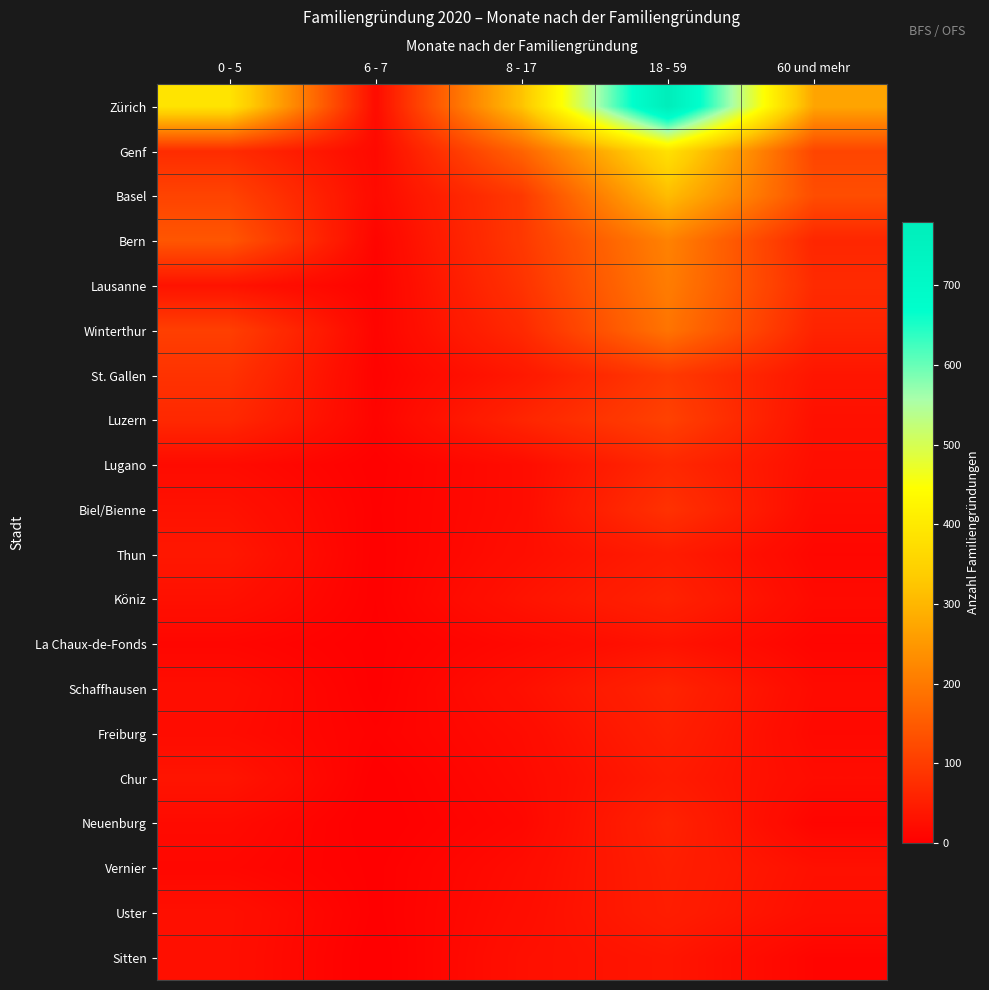

What is the greatest value displayed?

780